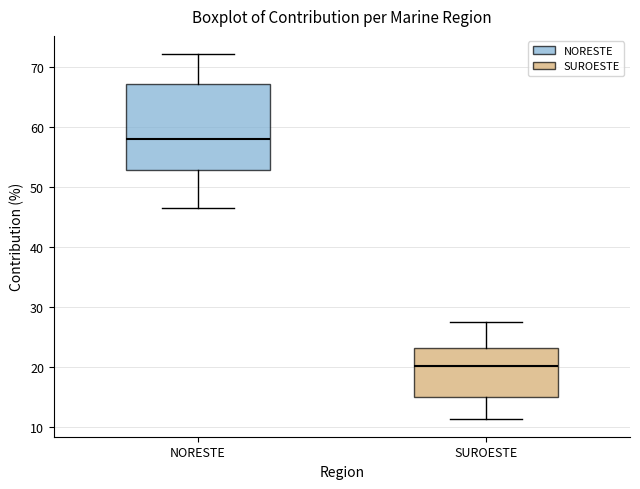

Reading left to right, read every box against the y-axis: the position of its median line, the range the box covers, and the ends of its whiskers. The values are not printed on the chart, so give them approximately, as read against the axis.

NORESTE: median 58, box 53 to 67, whiskers 46 to 72
SUROESTE: median 20, box 15 to 23, whiskers 11 to 28